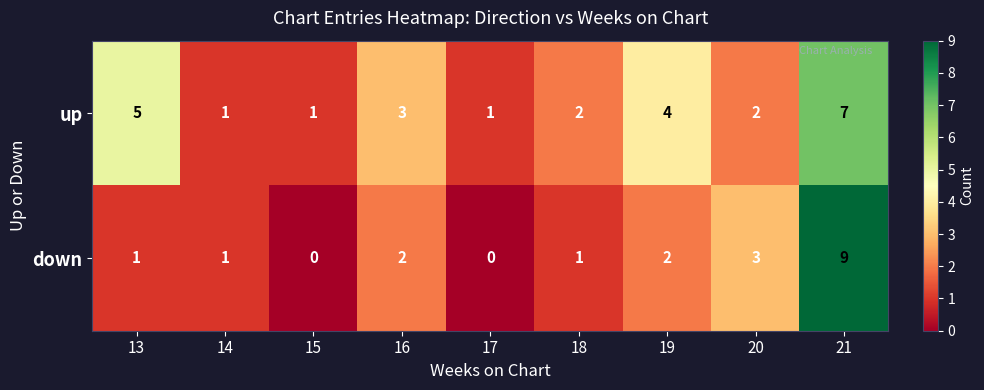

Rank the series by their average value, from highest to lowest.

up, down